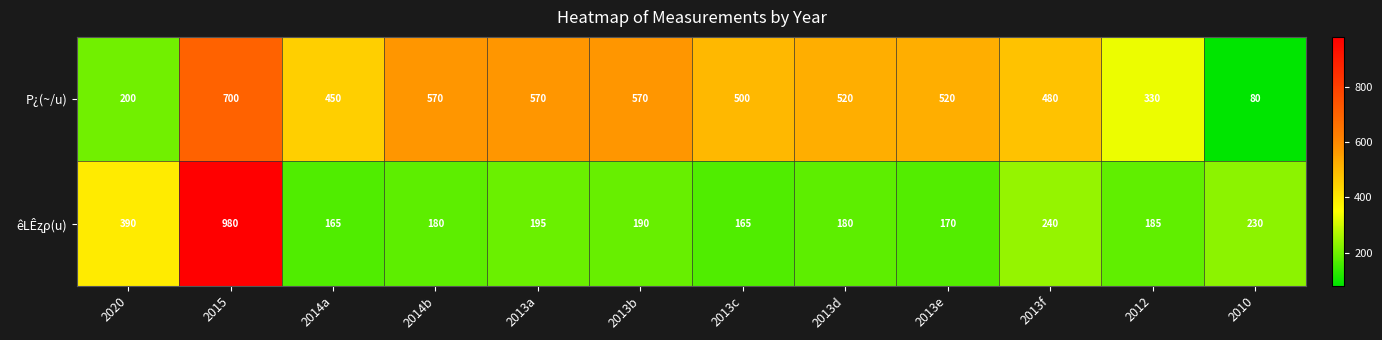

How many data points in P¿(~/u) are less than 520?

6